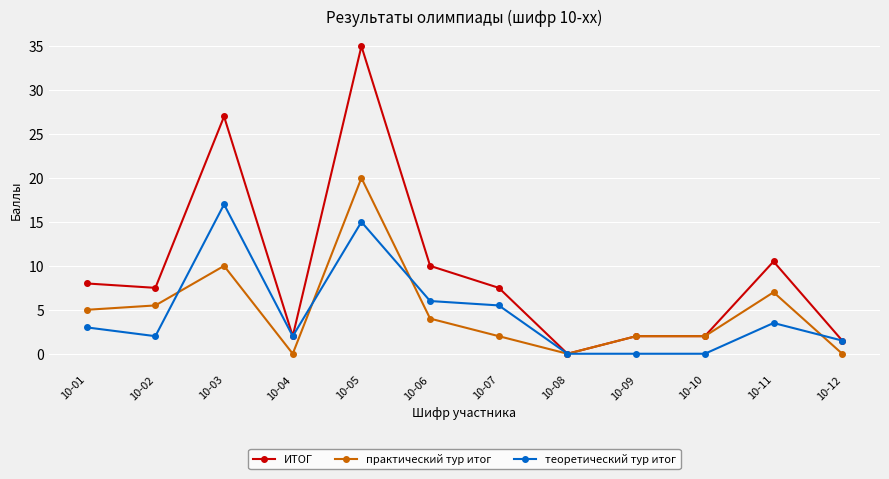

What is the average value of the ИТОГ series?

9.4